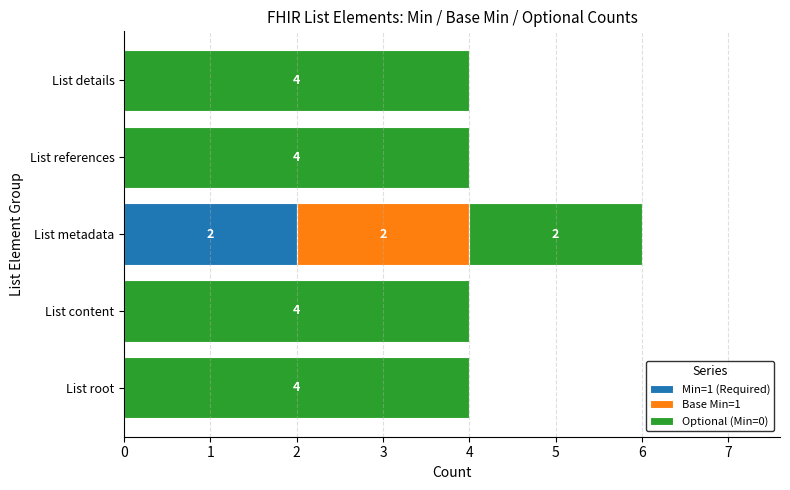

At which category is the sum across all series the highest?

List metadata